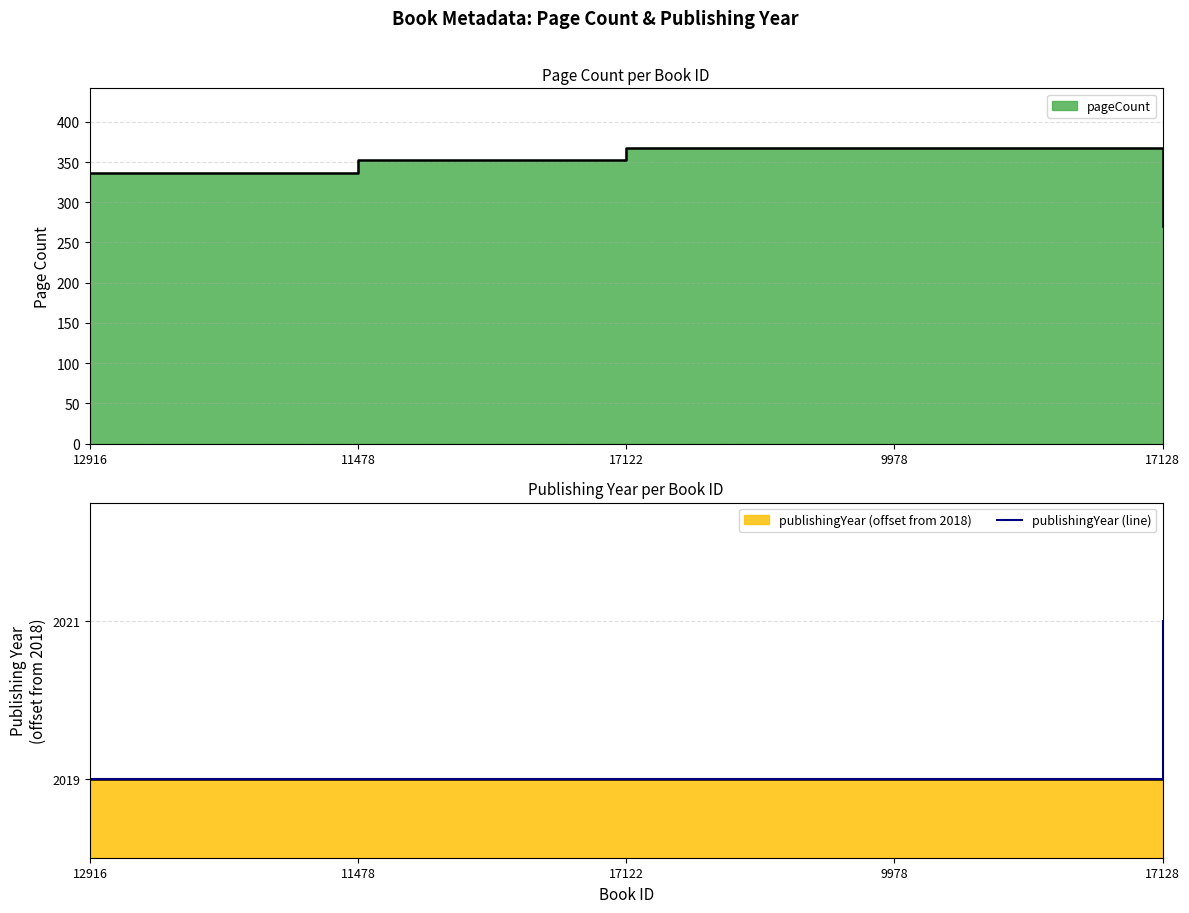

How many categories are shown in the chart?

5